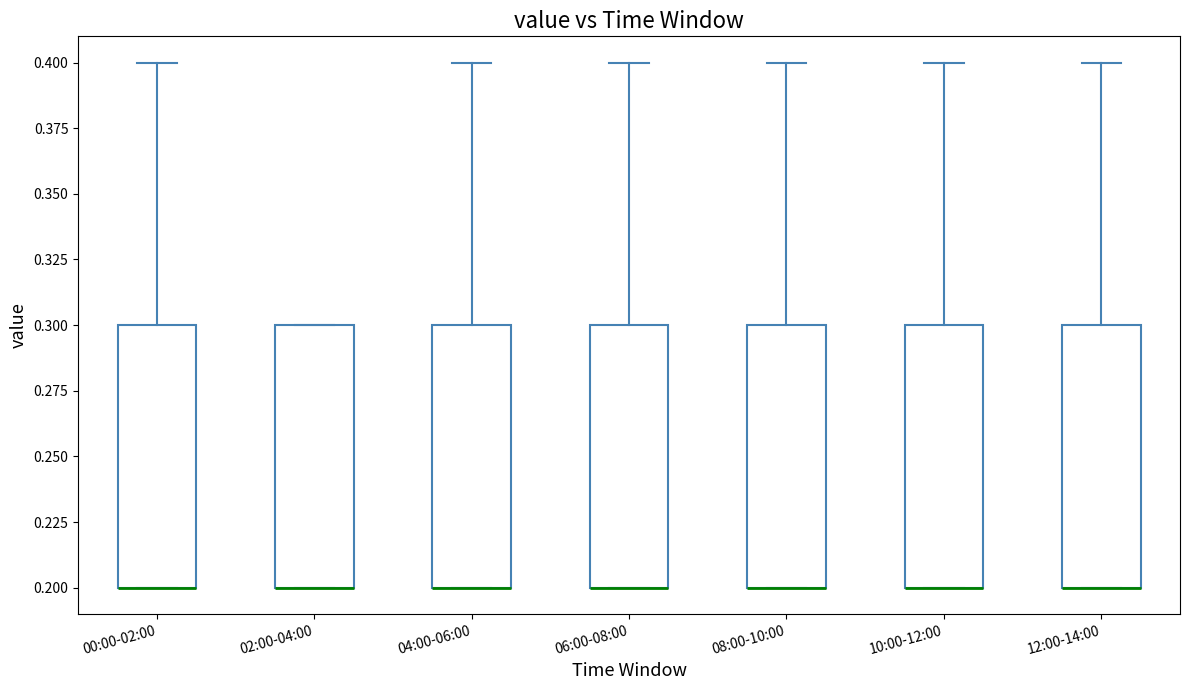

Reading left to right, transcribe this box plot: for each box, give where its median line is, the range the box spans, and where its two whiskers end, as read against the y-axis. The values are not printed on the chart, so give them approximately, as read against the axis.

00:00-02:00: median 0.2 (drawn on the box's lower edge), box 0.2 to 0.3, whiskers 0.2 to 0.4
02:00-04:00: median 0.2 (drawn on the box's lower edge), box 0.2 to 0.3, whiskers 0.2 to 0.3
04:00-06:00: median 0.2 (drawn on the box's lower edge), box 0.2 to 0.3, whiskers 0.2 to 0.4
06:00-08:00: median 0.2 (drawn on the box's lower edge), box 0.2 to 0.3, whiskers 0.2 to 0.4
08:00-10:00: median 0.2 (drawn on the box's lower edge), box 0.2 to 0.3, whiskers 0.2 to 0.4
10:00-12:00: median 0.2 (drawn on the box's lower edge), box 0.2 to 0.3, whiskers 0.2 to 0.4
12:00-14:00: median 0.2 (drawn on the box's lower edge), box 0.2 to 0.3, whiskers 0.2 to 0.4